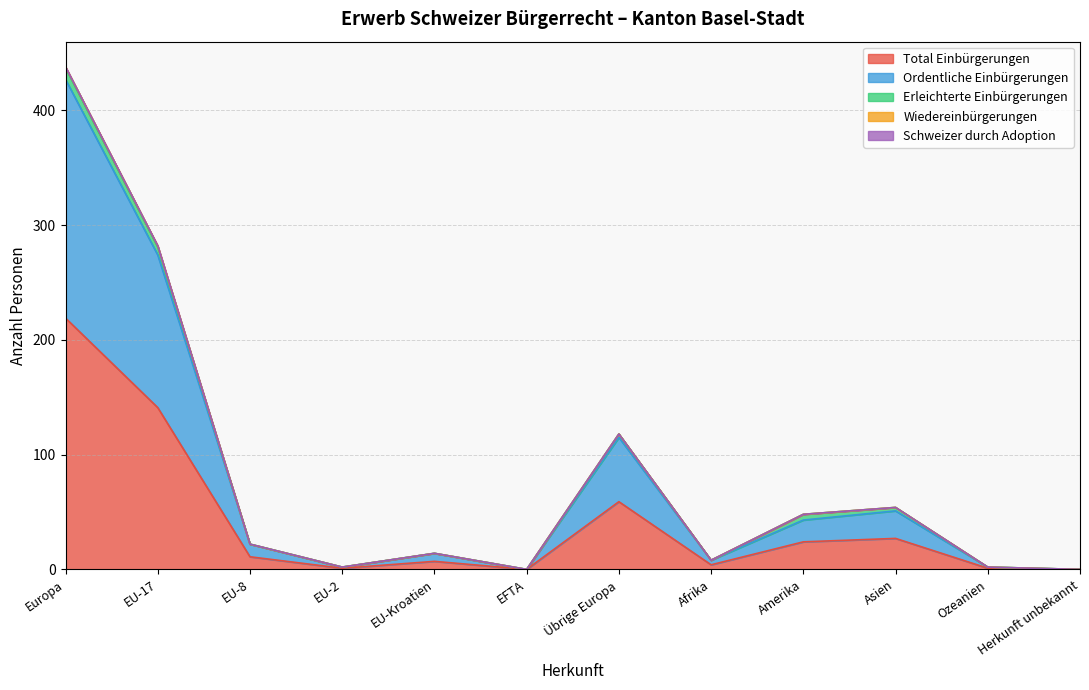

At which label does Schweizer durch Adoption reach its minimum?

Europa